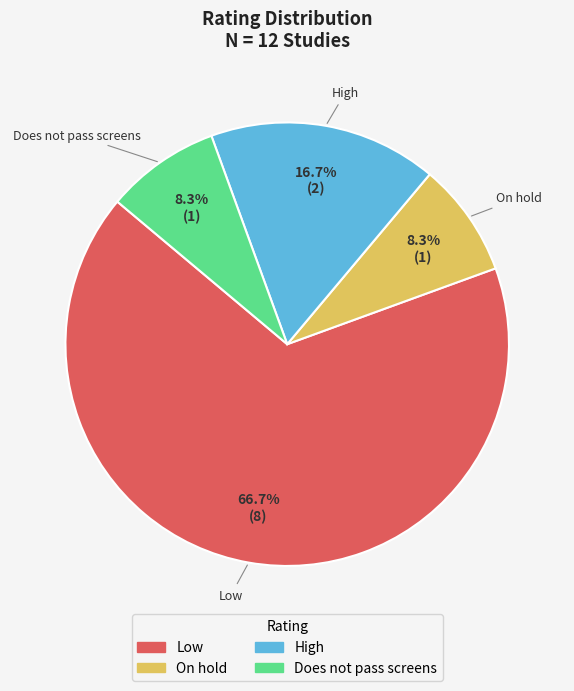

Does any single category account for the majority?

Yes